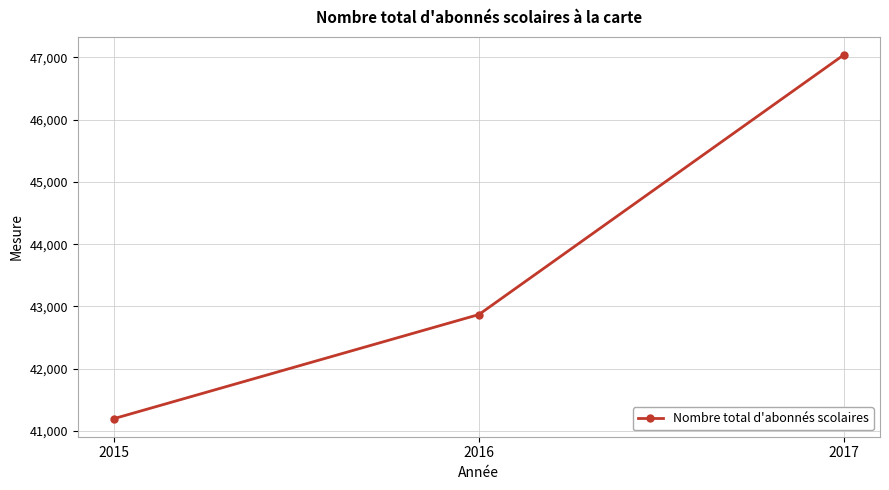

How many values are below 42870?

1